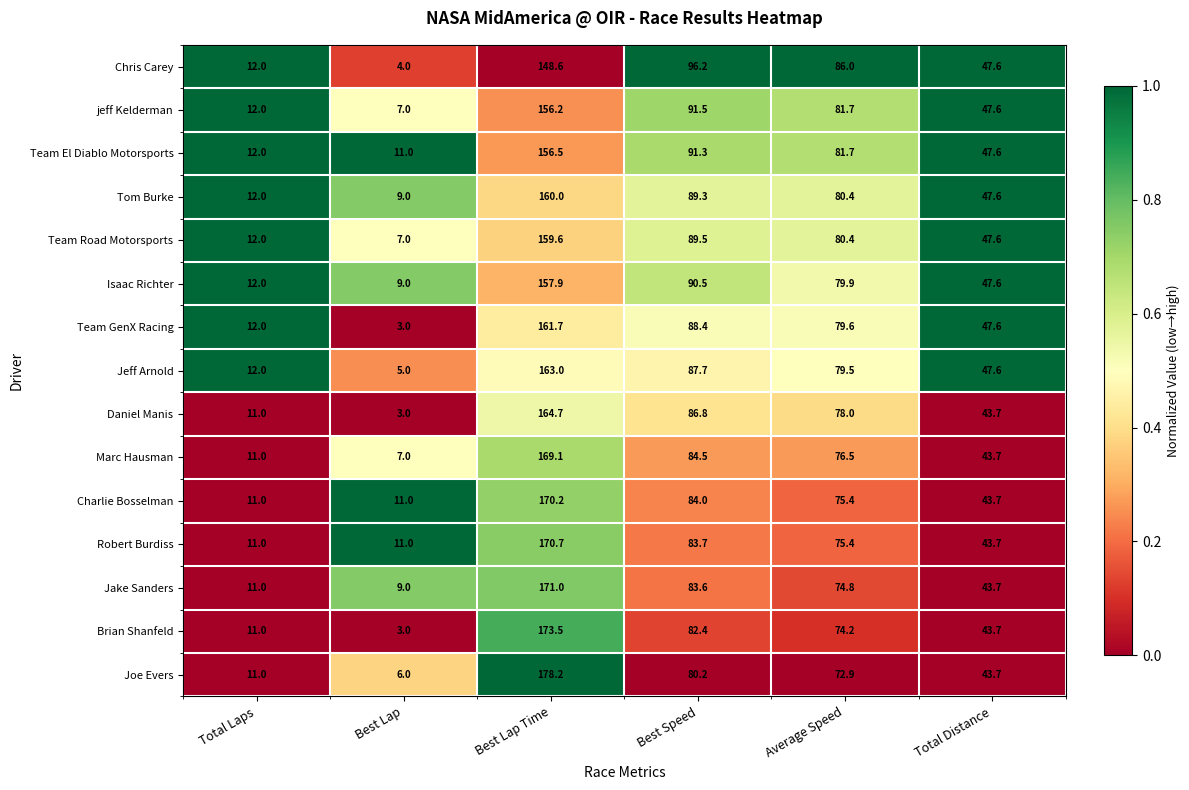

What is the sum of the Marc Hausman values at Total Distance and Average Speed?

120.2